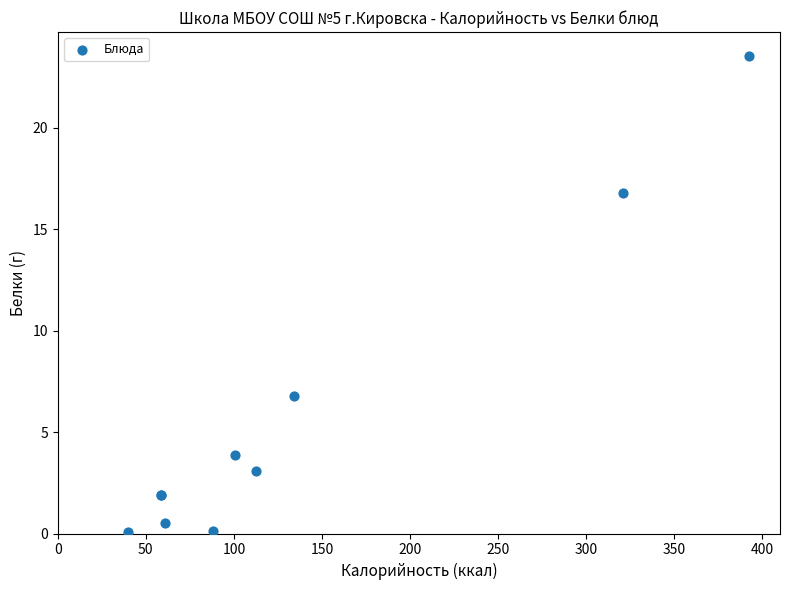

What Y value in the scatter plot is closest to 11?

6.8